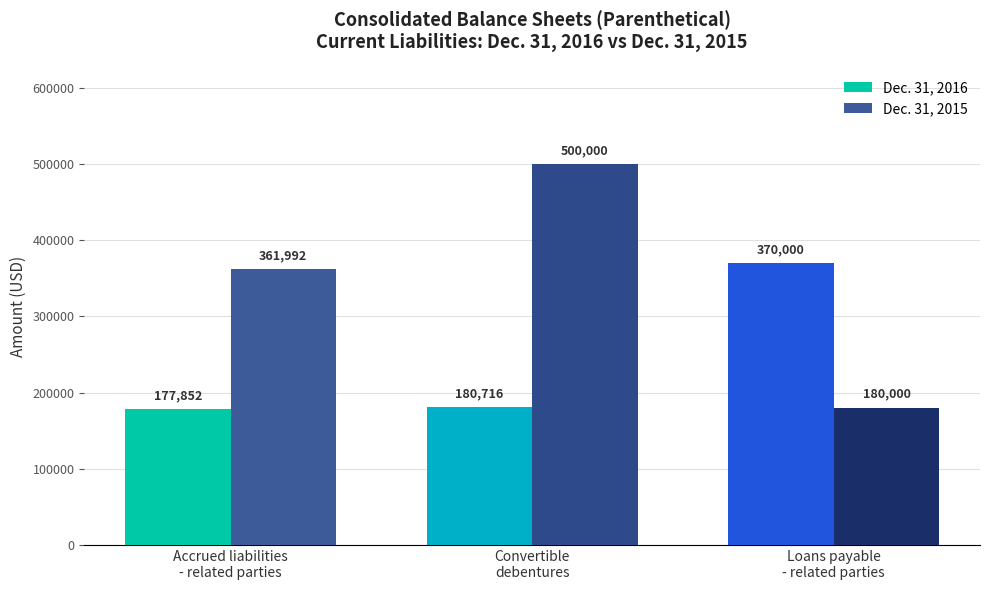

What is the sum of all Dec. 31, 2016 values?

728568